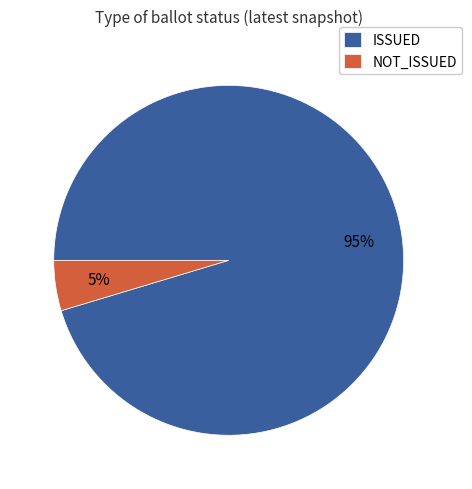

To the nearest percent, what is the combined percentage of NOT_ISSUED and ISSUED?

100%